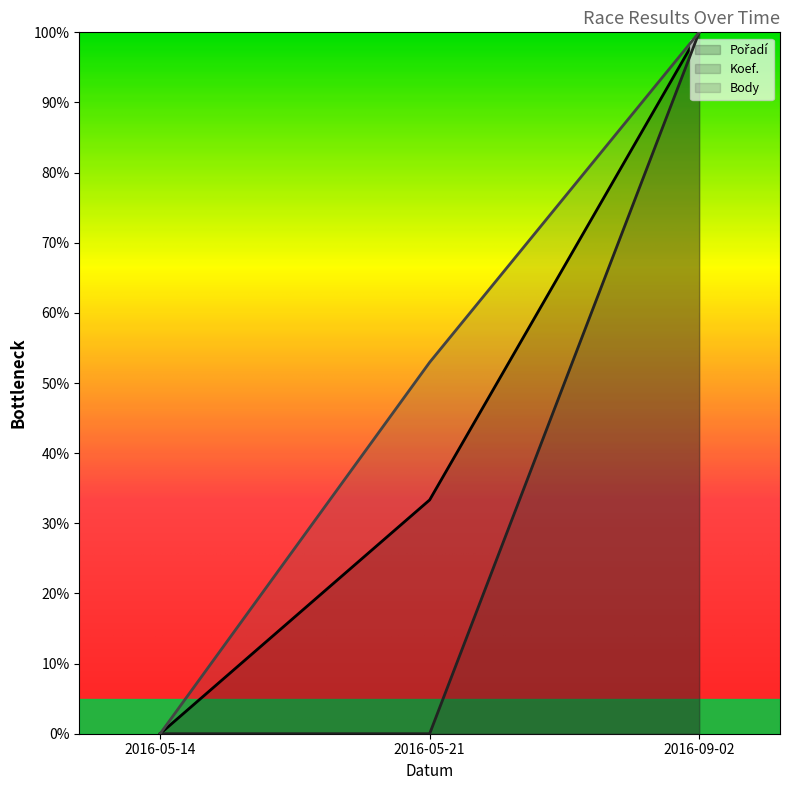

What is the sum of all Body values?

1.5